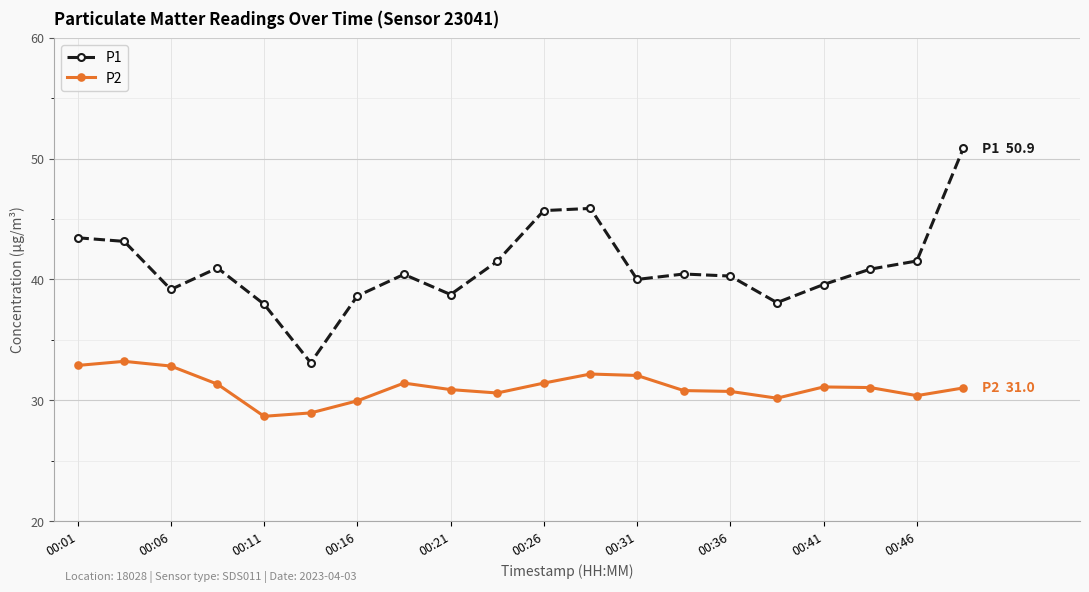

How many distinct data groups are displayed?

2